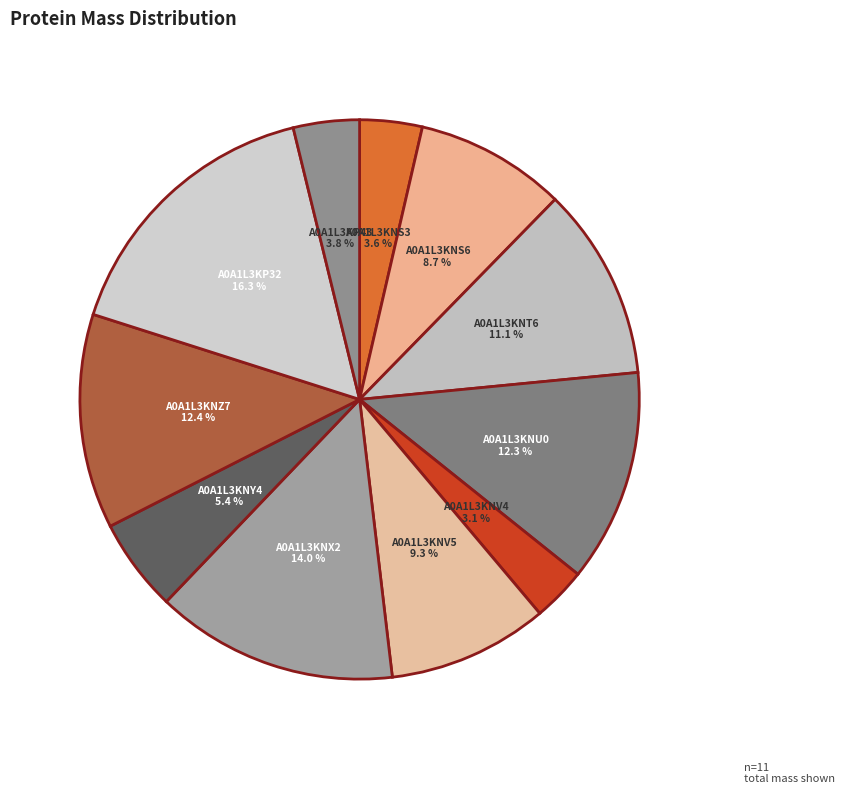

How many slices are in this pie chart?

11